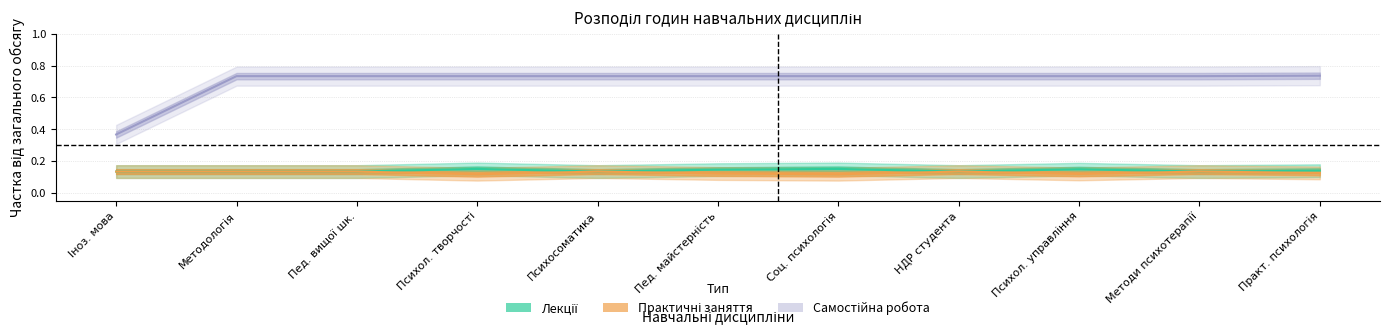

The value of Лекції at Психол. творчості is 0.1. True or false?

True